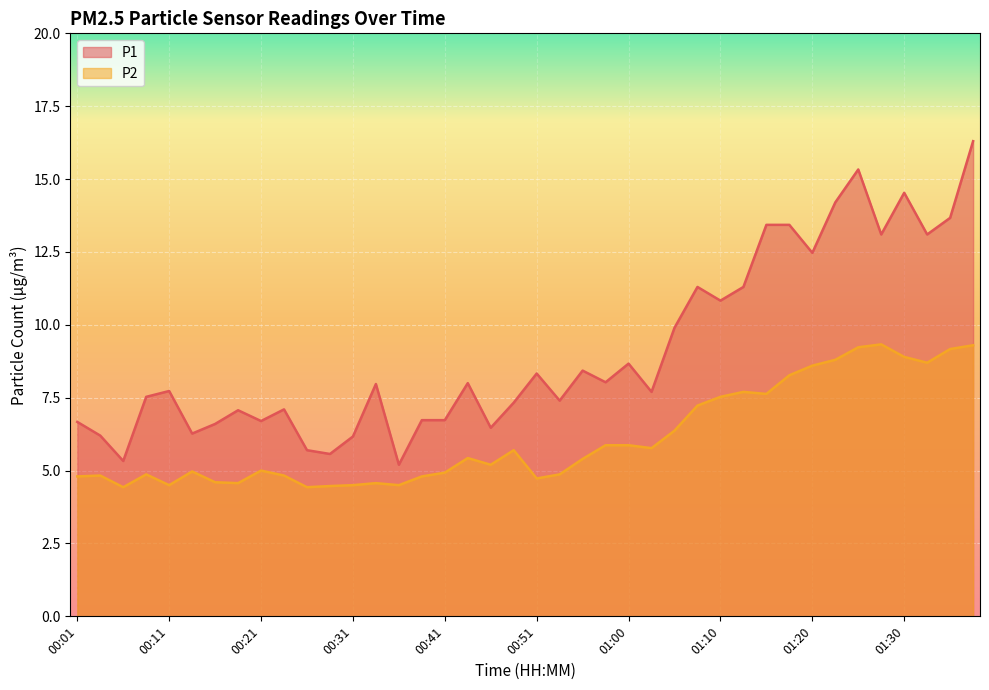

What is the total value across all series at 00:33?

12.5